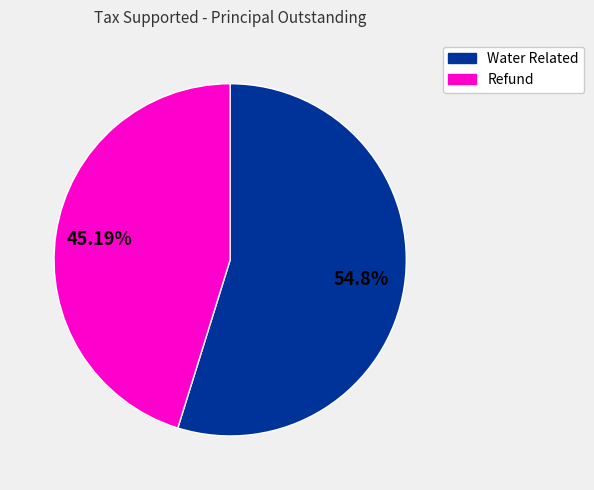

To the nearest percent, what percentage of the pie is Water Related?

55%